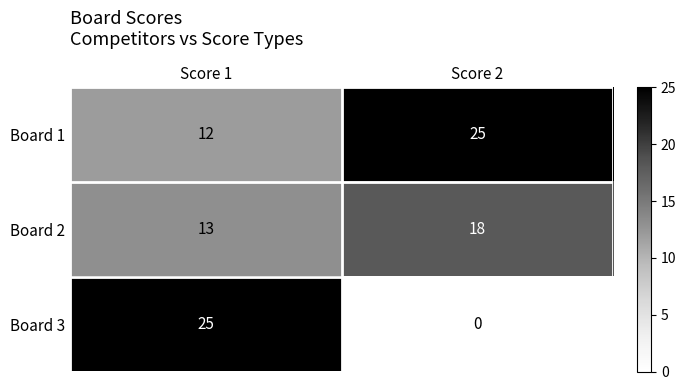

What is the sum of all Board 2 values?

31